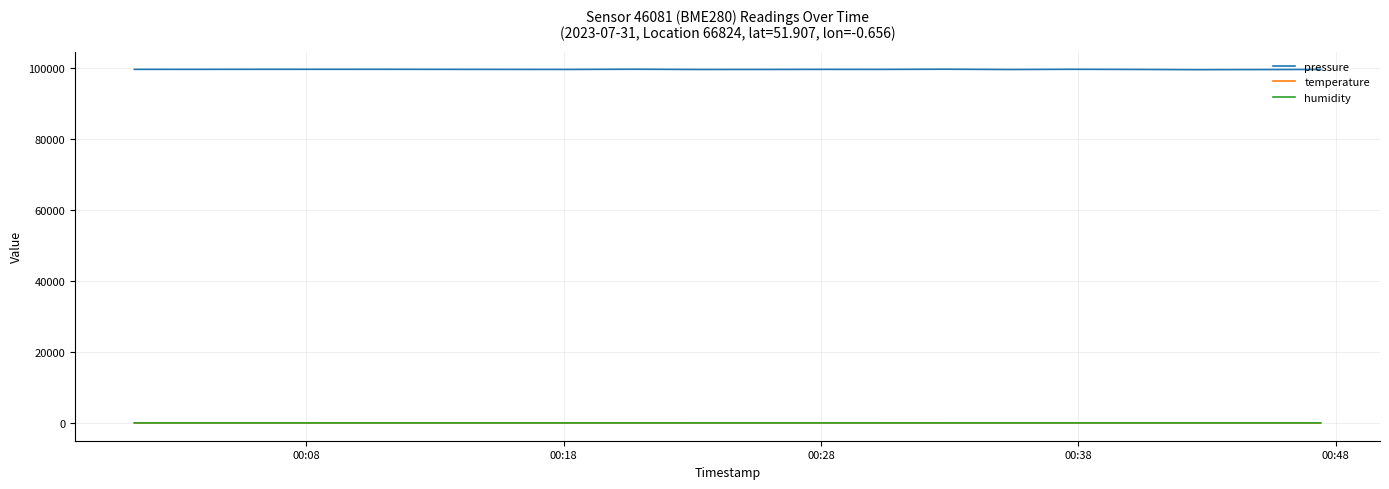

How many lines are shown in the chart?

3